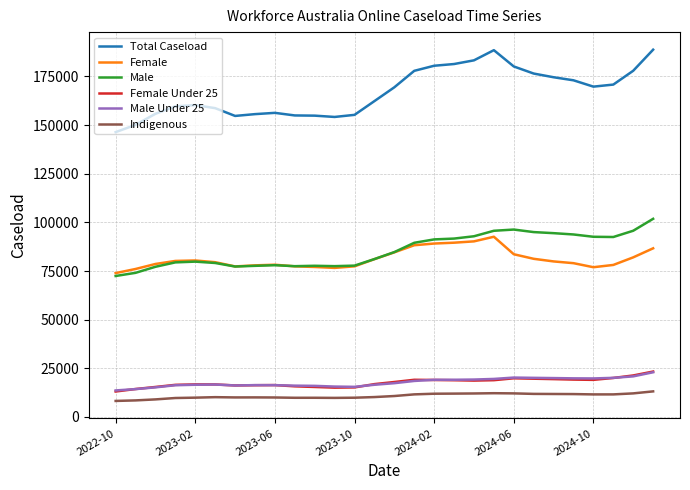

Which series has the largest total across all categories?

Total Caseload